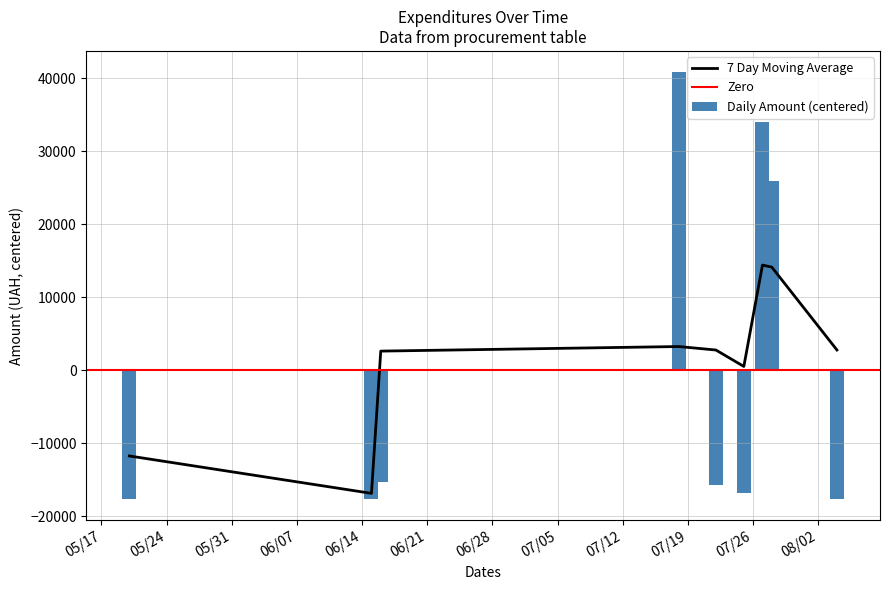

What is the minimum value for 7 Day Moving Average?

-16891.1